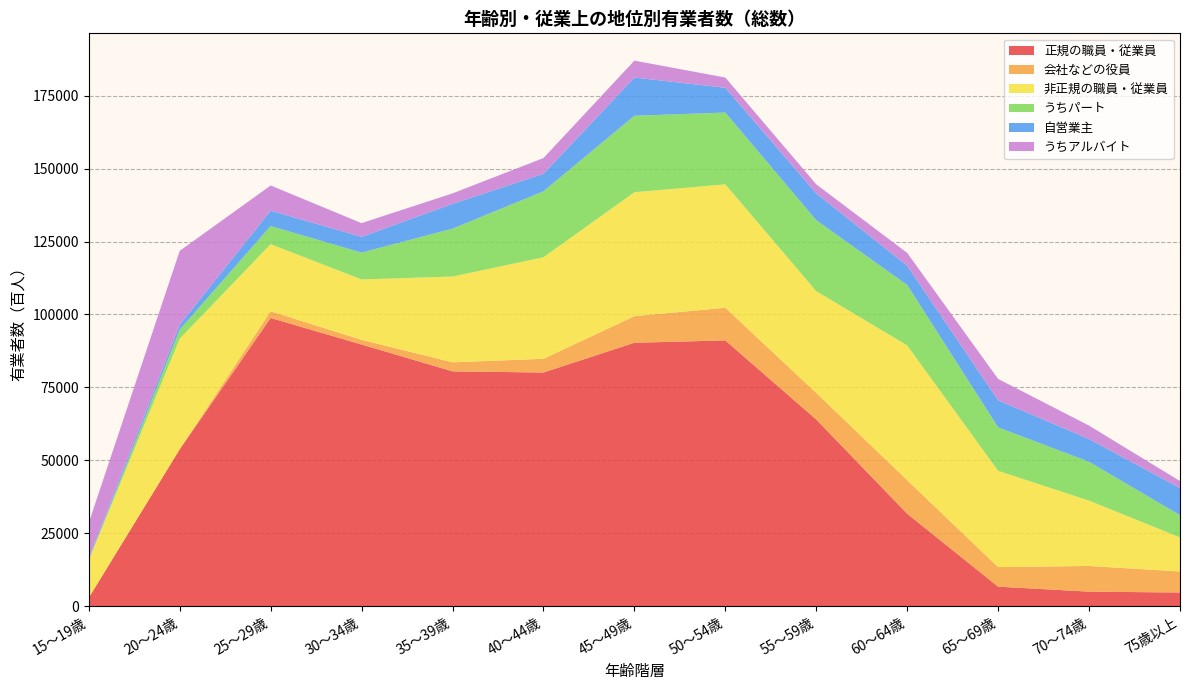

Reading left to right, transcribe all the data shown in this chart.

正規の職員・従業員: 15～19歳=2900	20～24歳=53800	25～29歳=98800	30～34歳=89700	35～39歳=80500	40～44歳=80100	45～49歳=90300	50～54歳=91100	55～59歳=64000	60～64歳=31700	65～69歳=6700	70～74歳=5000	75歳以上=4700
会社などの役員: 15～19歳=0	20～24歳=0	25～29歳=2300	30～34歳=1600	35～39歳=3100	40～44歳=4700	45～49歳=9100	50～54歳=11200	55～59歳=9100	60～64歳=11500	65～69歳=6700	70～74歳=8800	75歳以上=7200
非正規の職員・従業員: 15～19歳=13000	20～24歳=37900	25～29歳=23000	30～34歳=20700	35～39歳=29400	40～44歳=34800	45～49歳=42500	50～54歳=42300	55～59歳=34900	60～64歳=46200	65～69歳=33000	70～74歳=22400	75歳以上=11700
うちパート: 15～19歳=0	20～24歳=3100	25～29歳=6200	30～34歳=9200	35～39歳=16400	40～44歳=22600	45～49歳=26200	50～54歳=24600	55～59歳=24300	60～64歳=20700	65～69歳=14900	70～74歳=13300	75歳以上=7600
自営業主: 15～19歳=500	20～24歳=1700	25～29歳=5300	30～34歳=5400	35～39歳=8500	40～44歳=6000	45～49歳=13100	50～54歳=8500	55～59歳=9200	60～64歳=6600	65～69歳=9300	70～74歳=7800	75歳以上=9300
うちアルバイト: 15～19歳=12200	20～24歳=25300	25～29歳=8600	30～34歳=4700	35～39歳=3600	40～44歳=5400	45～49歳=5800	50～54歳=3500	55～59歳=3100	60～64歳=4400	65～69歳=7300	70～74歳=4600	75歳以上=2400